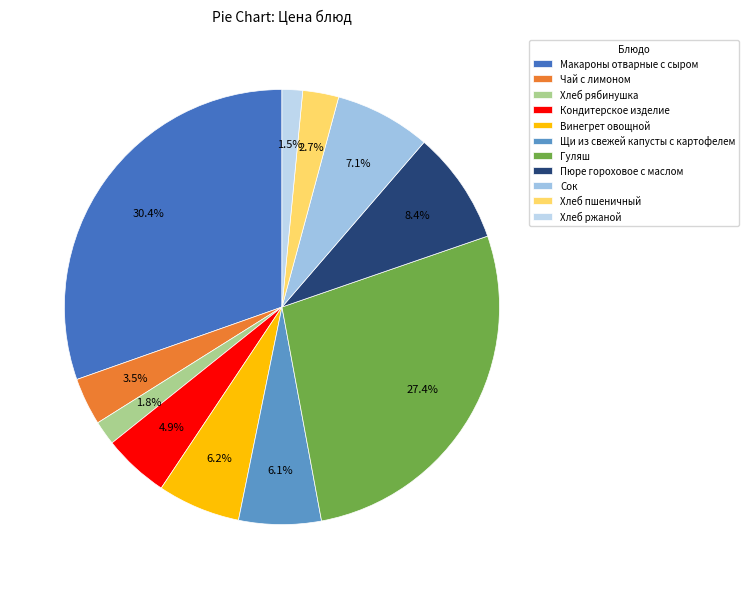

To the nearest percent, what is the difference between the Чай с лимоном and Хлеб пшеничный slice percentages?

1%